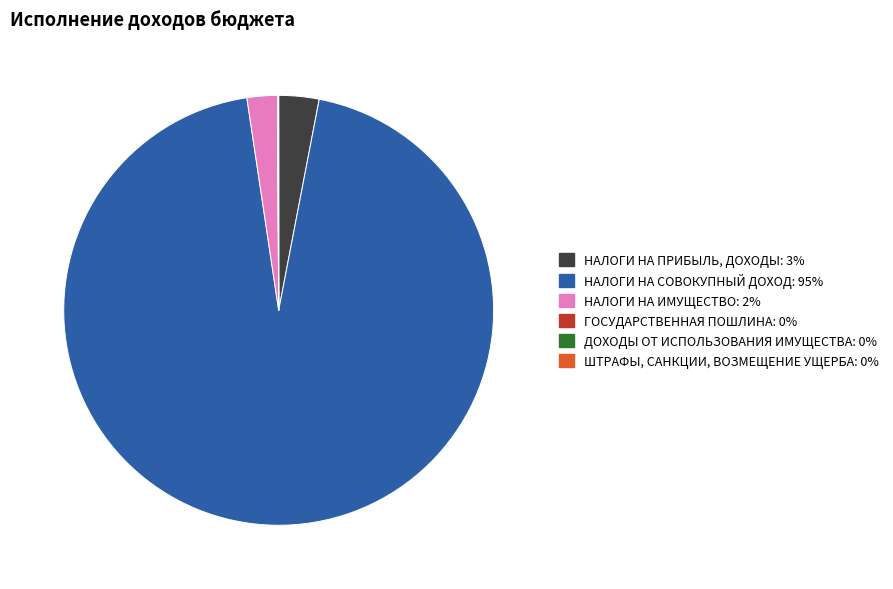

Which category accounts for the majority?

НАЛОГИ НА СОВОКУПНЫЙ ДОХОД